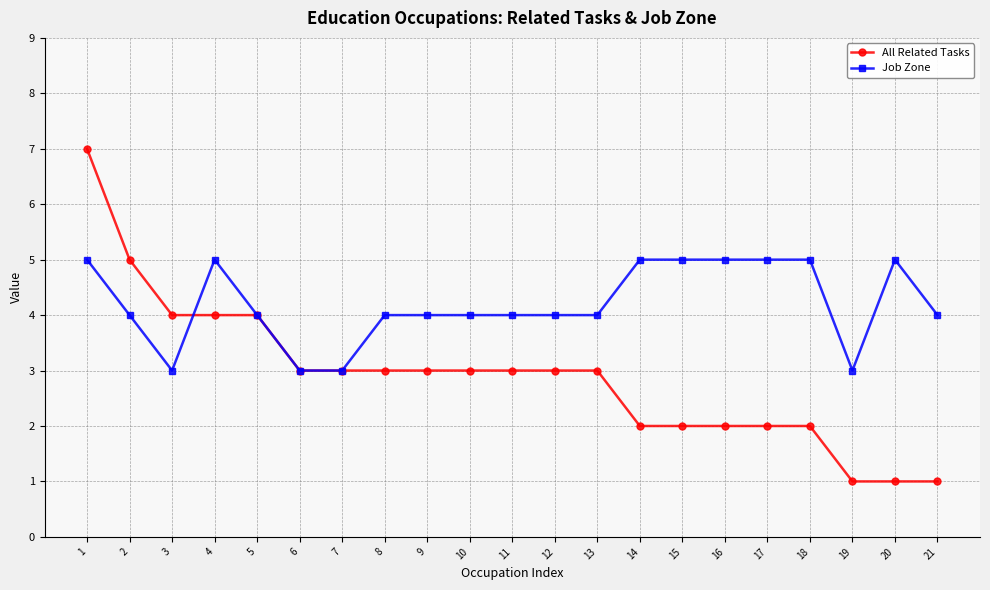

At which category is the sum across all series the highest?

1